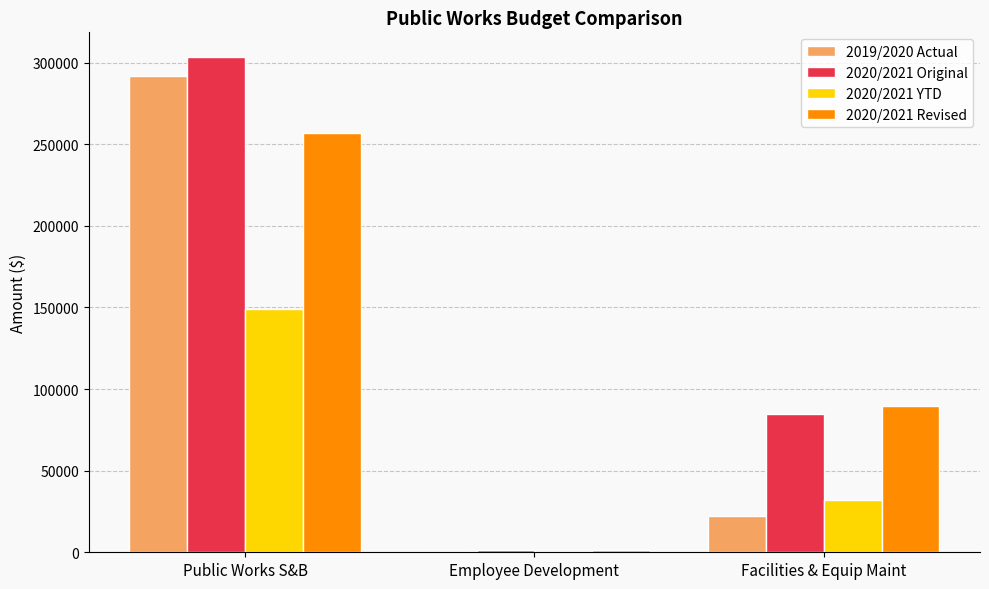

What is the approximate value of 2020/2021 Revised at Public Works S&B?

256810.7